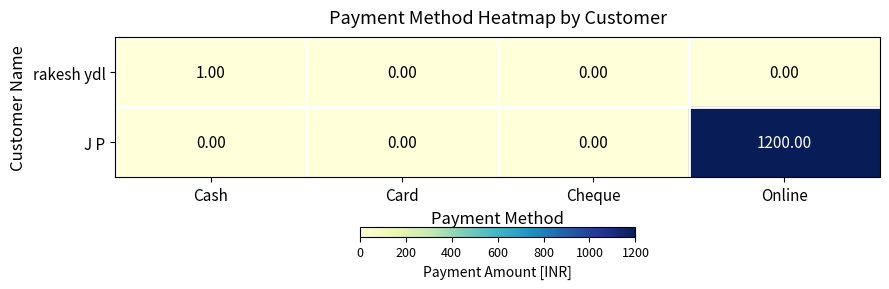

Which series has the largest total across all categories?

J P